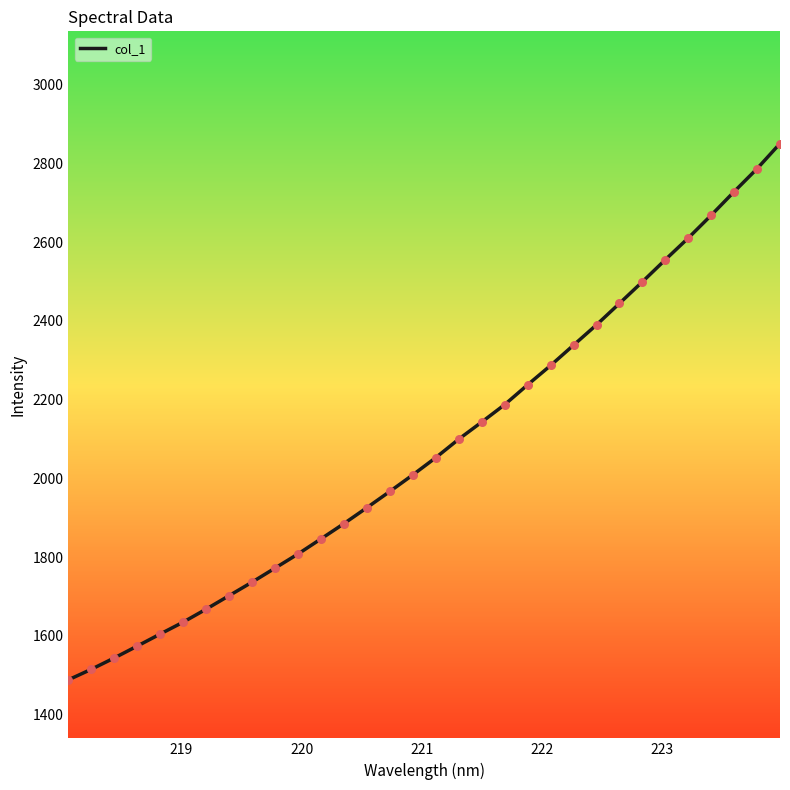

What is the difference between the maximum and minimum values?

1363.2